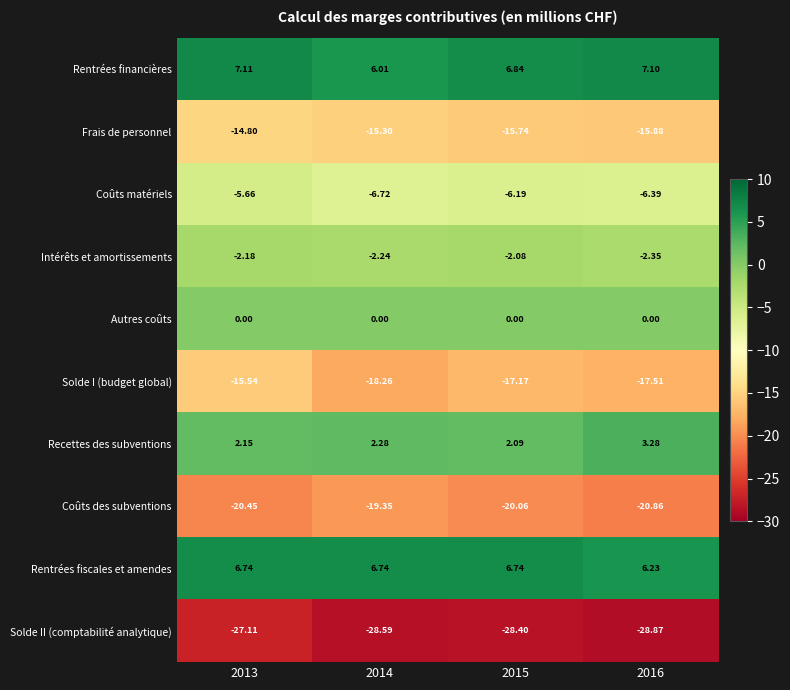

What is the difference between the highest and lowest values at 2013?

34.2